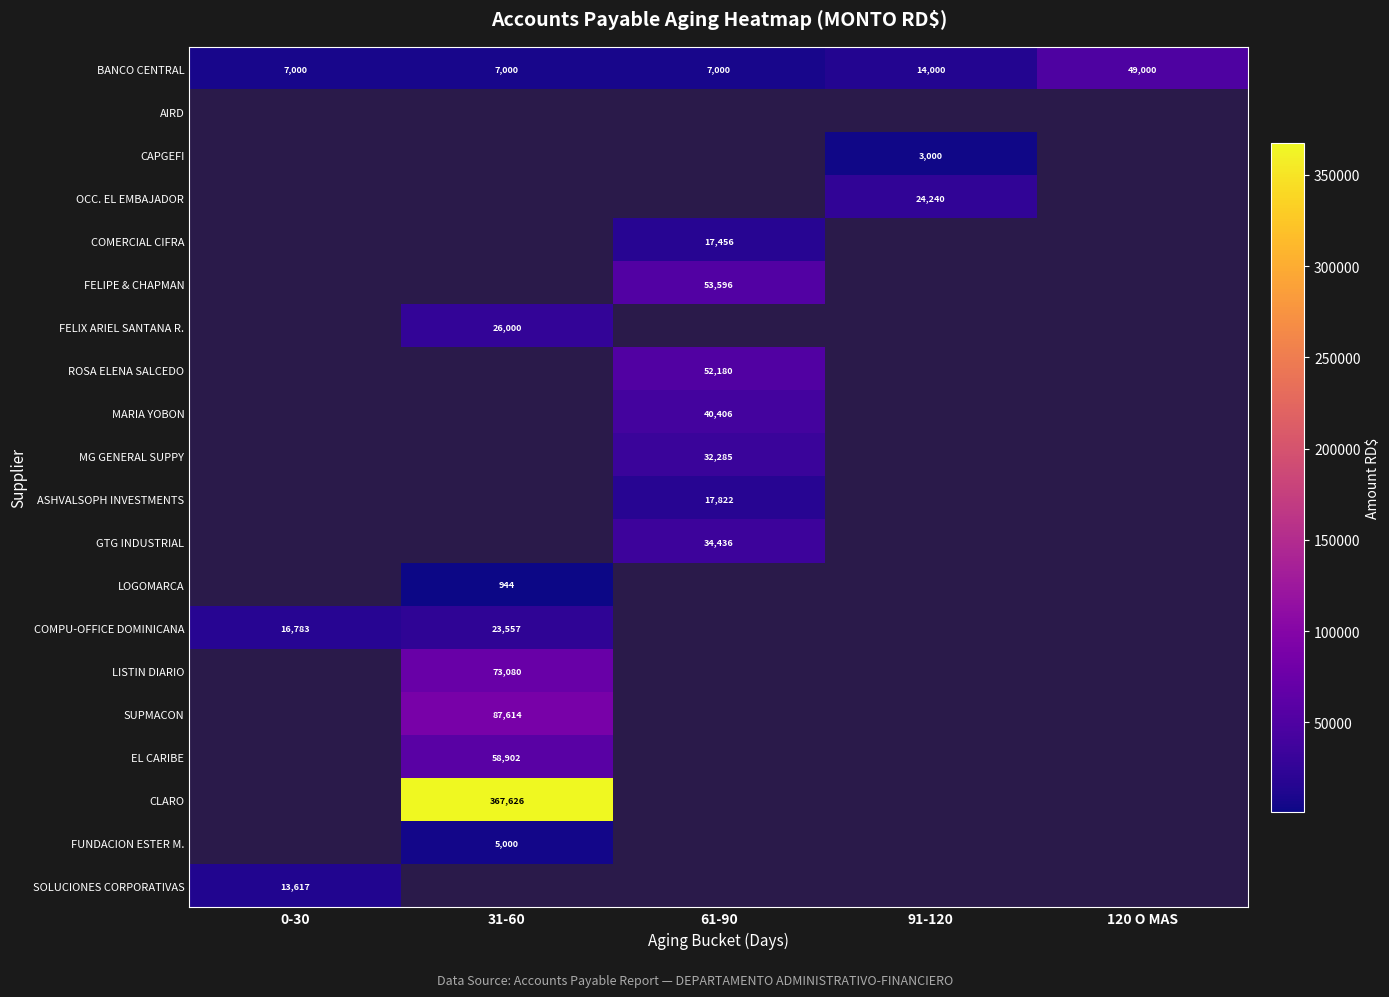

The CLARO series shows 367626 at 31-60. True or false?

True